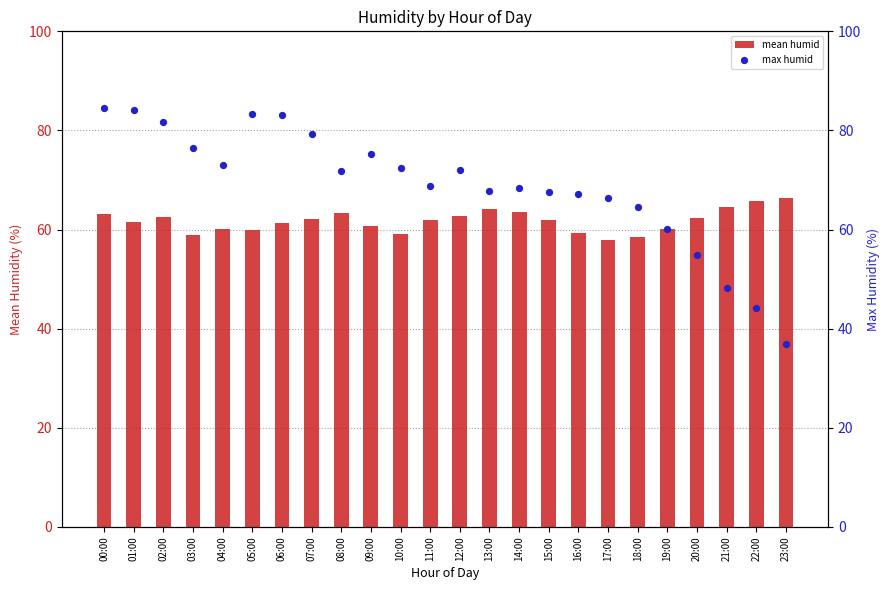

At which category is the sum across all series the highest?

00:00